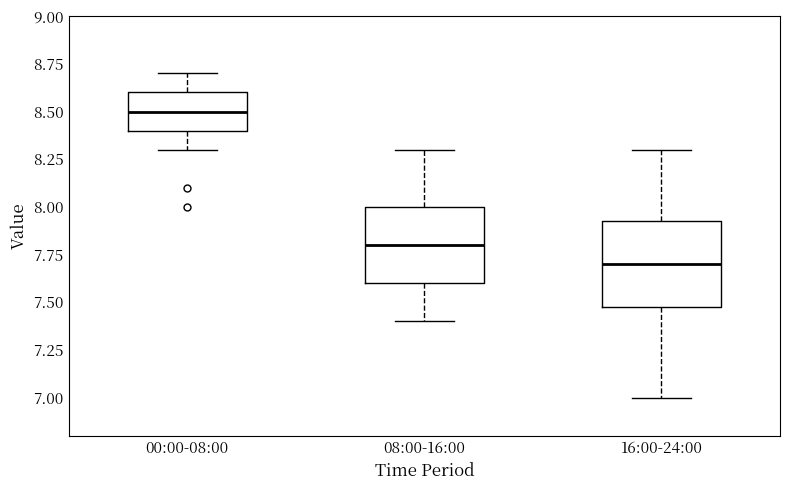

Where is the upper edge of the box for 16:00-24:00 on the y-axis? The values are not printed on the chart, so give them approximately, as read against the axis.

7.95